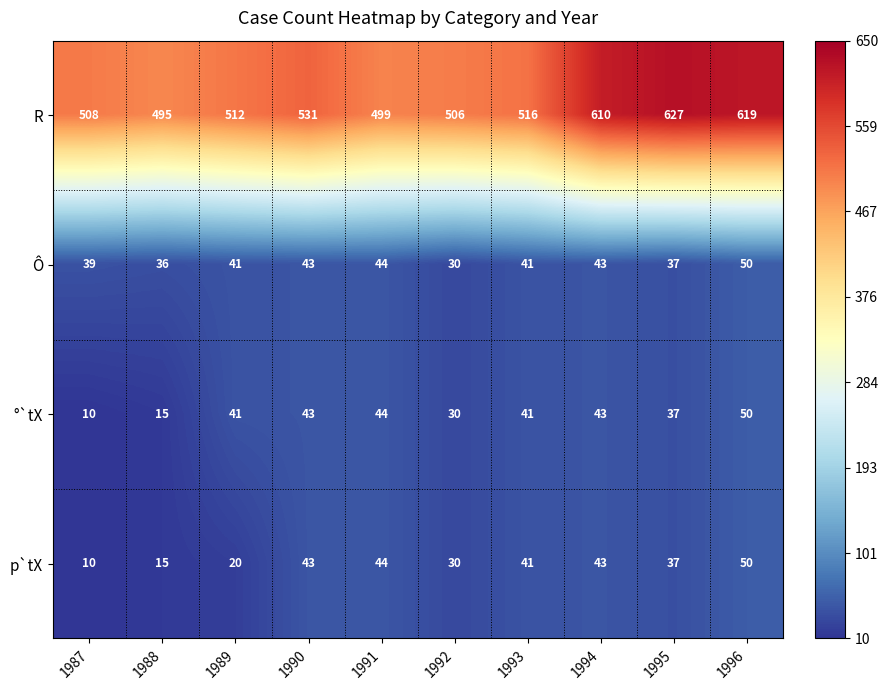

At which category is the sum across all series the highest?

1996